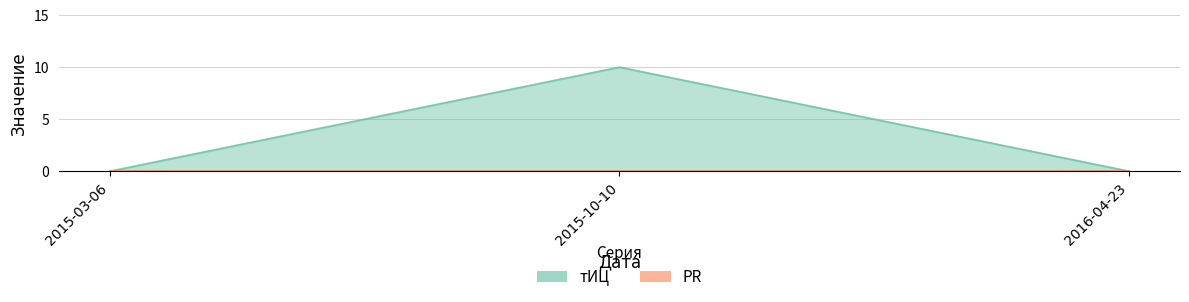

What is the maximum value shown in the chart?

10